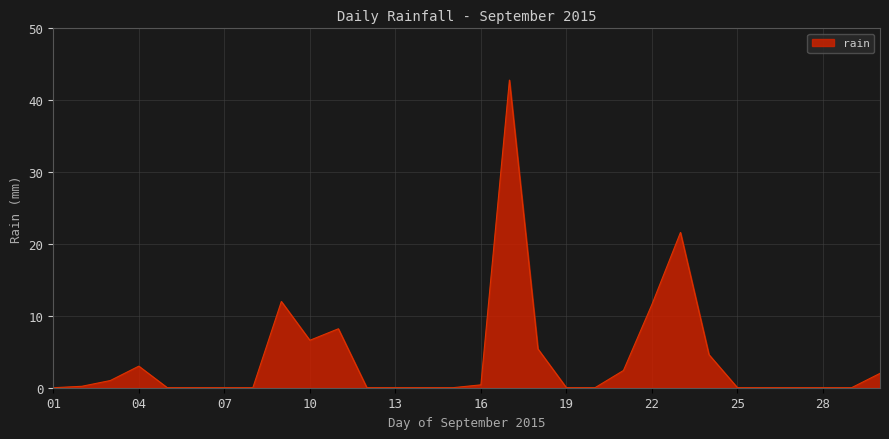

What is the difference between the maximum and minimum values?

42.8